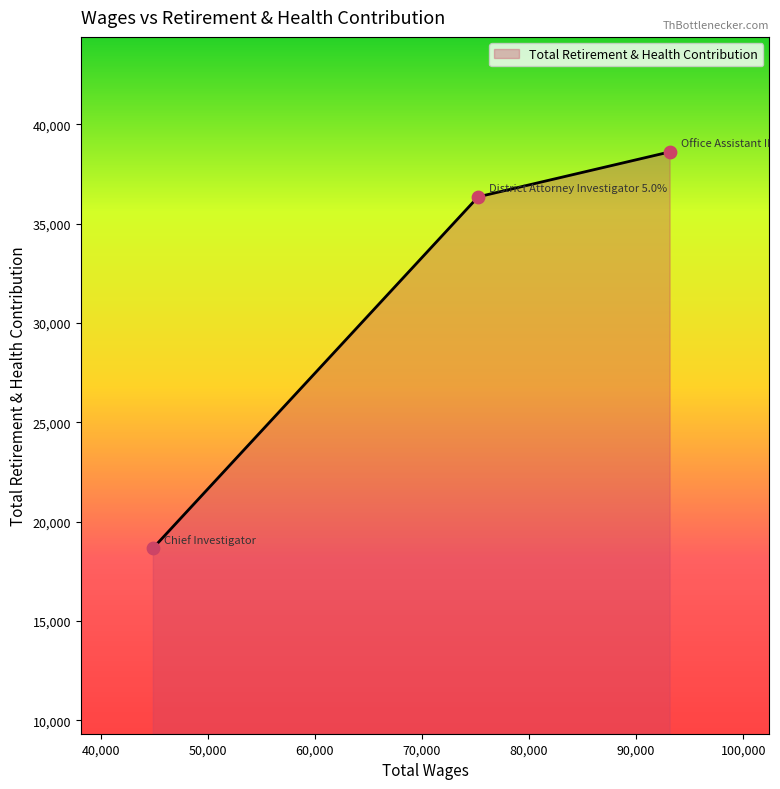

What is the average value?

31202